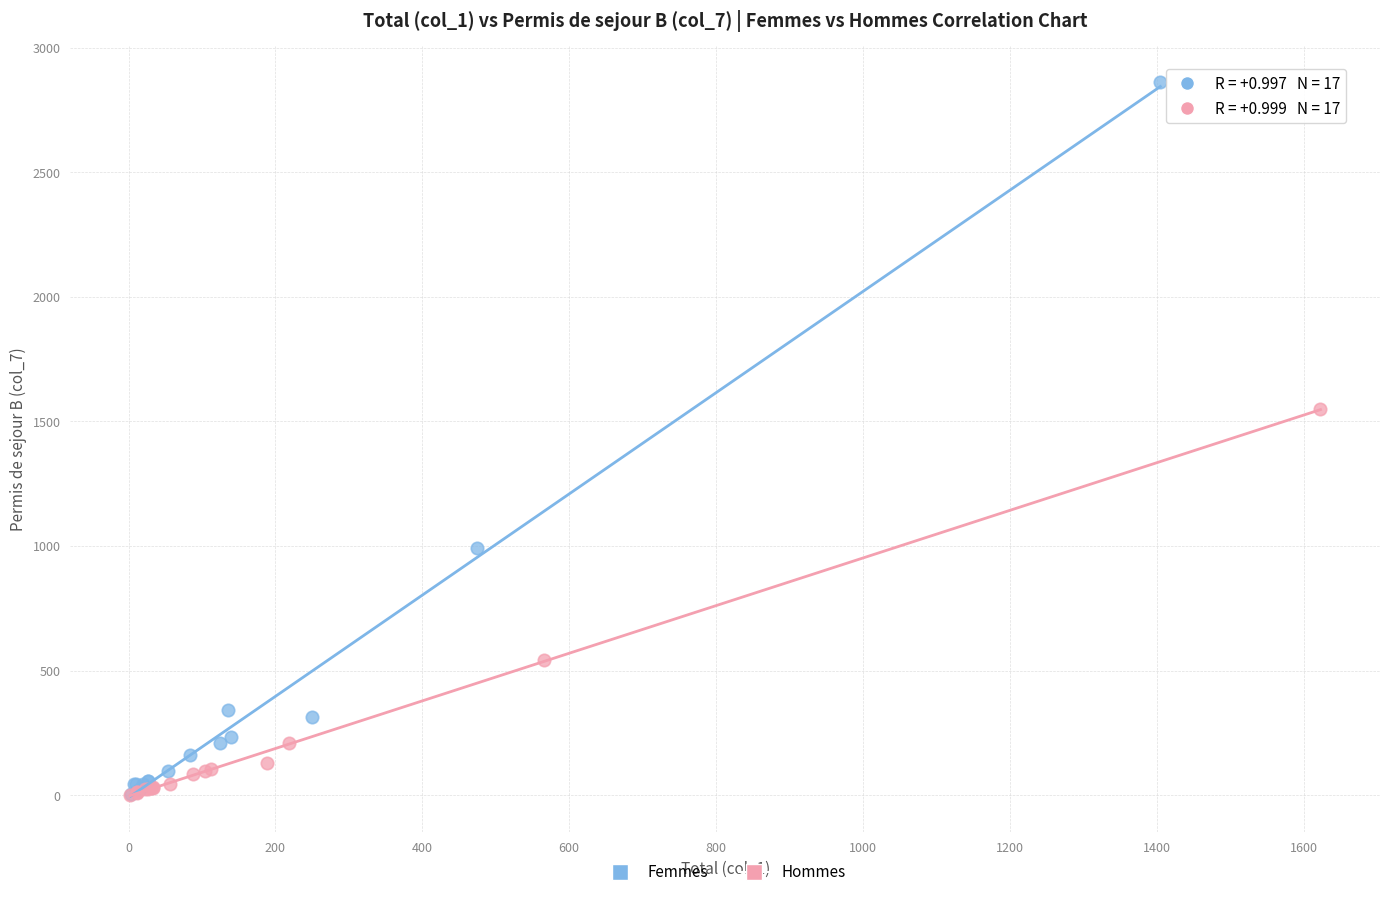

Which series reaches the maximum Y coordinate?

Femmes